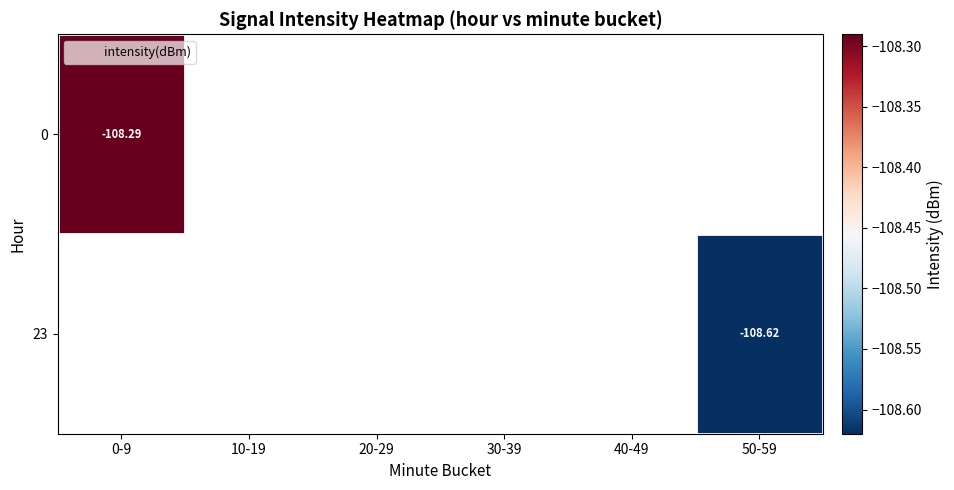

How many data points does each series have?

6